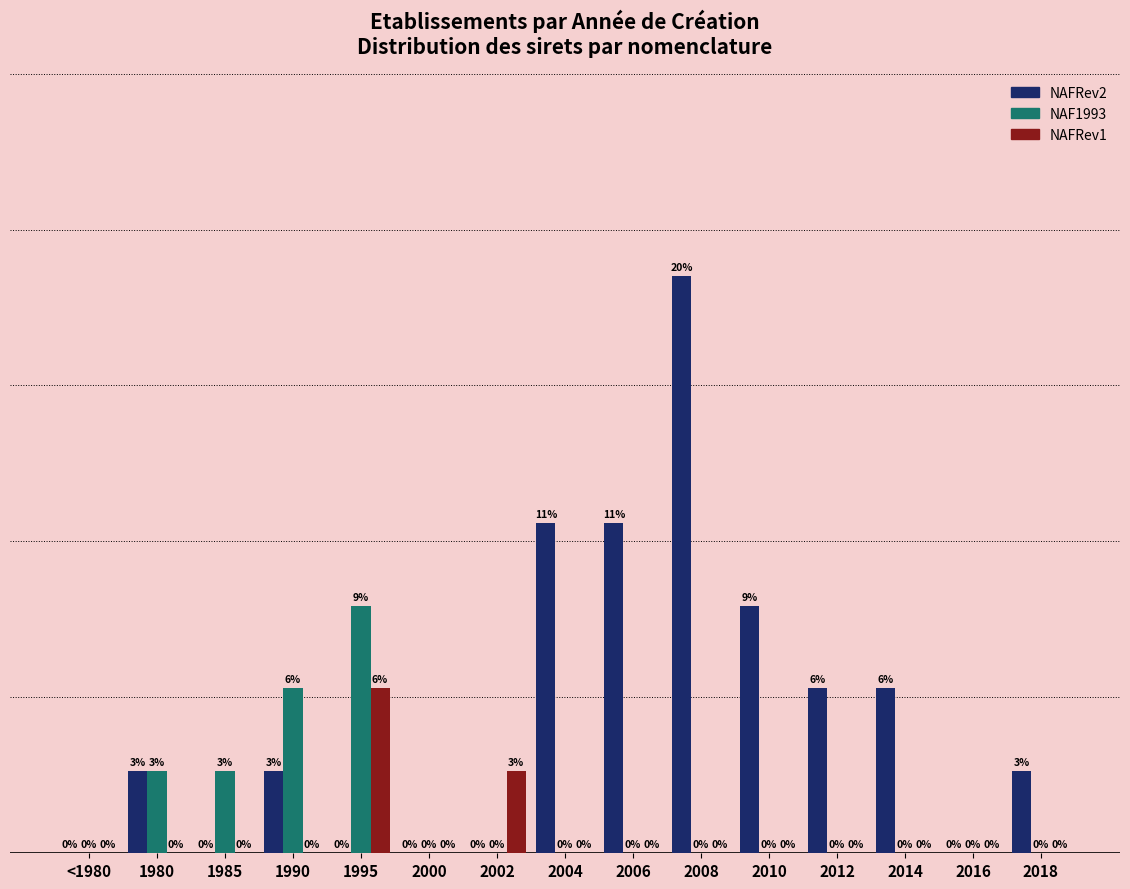

Which series has the largest total across all categories?

NAFRev2